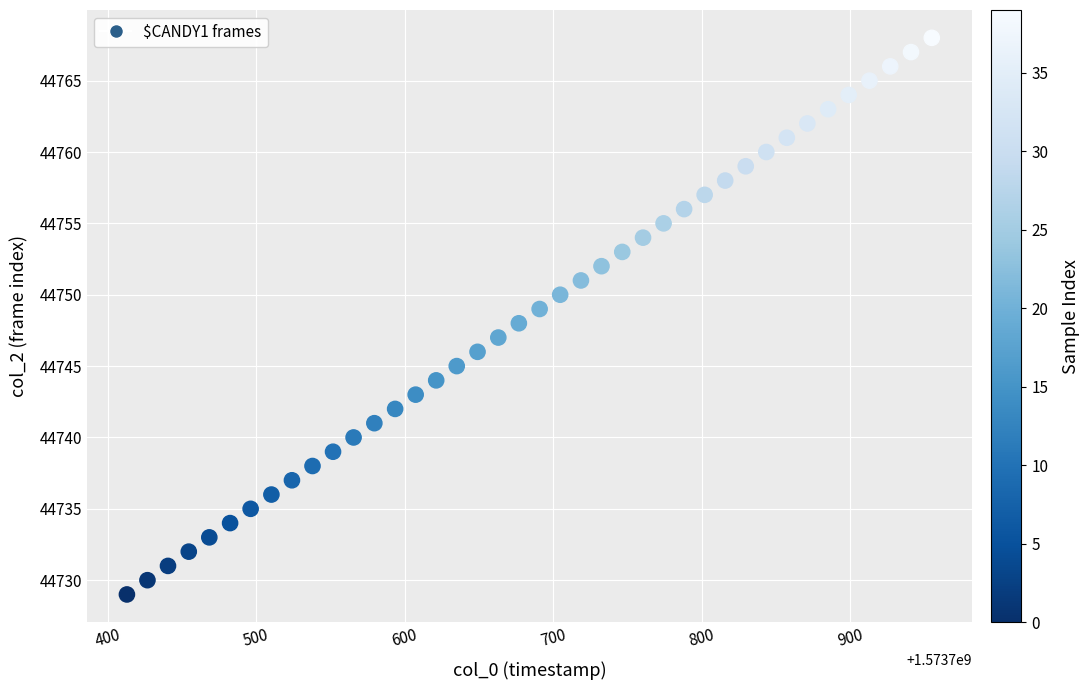

What is the range of Y values (max minus min)?

39